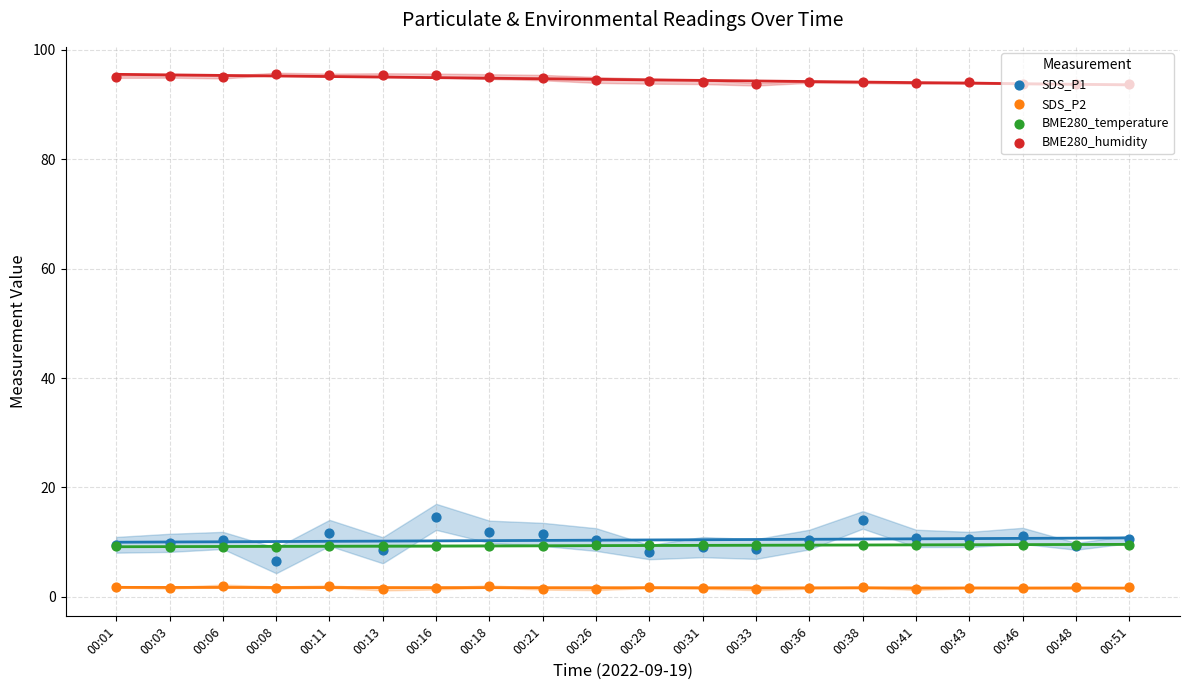

Which series contains the lowest Y value?

SDS_P2